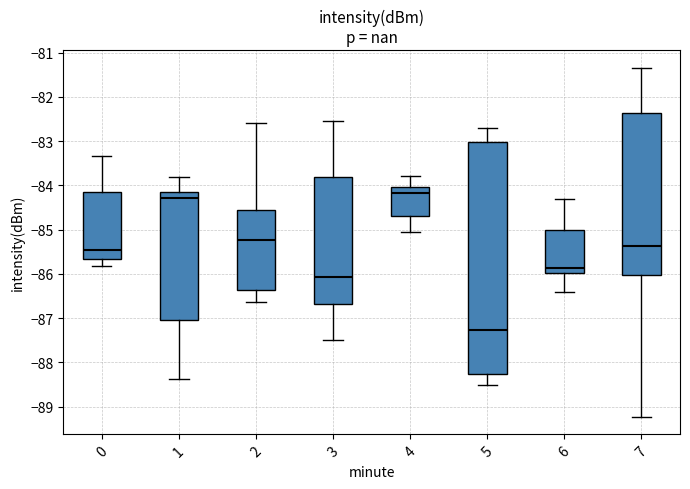

Which box's median line is the highest?

4